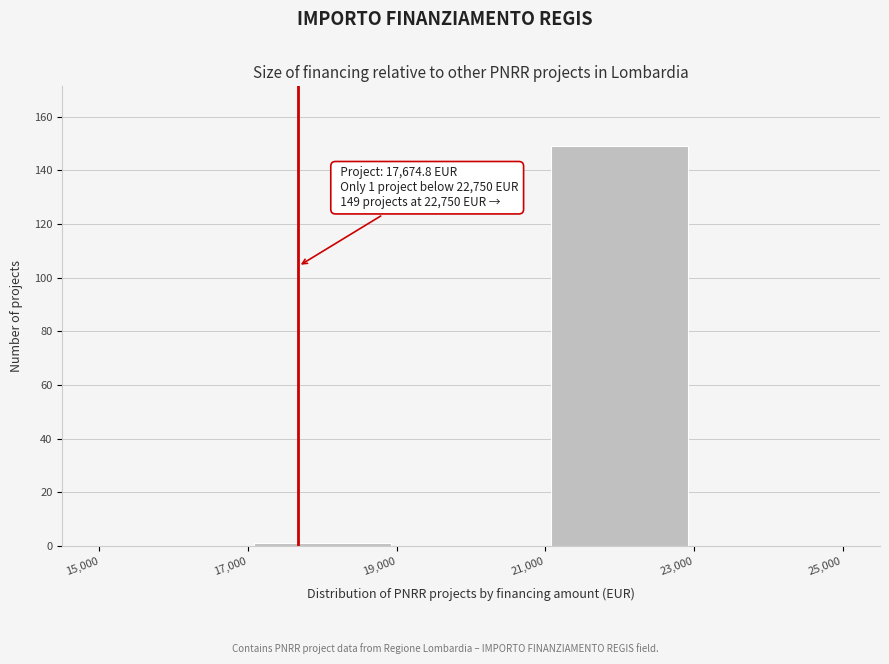

Which range on the x-axis has the tallest bar?

21,000 to 23,000